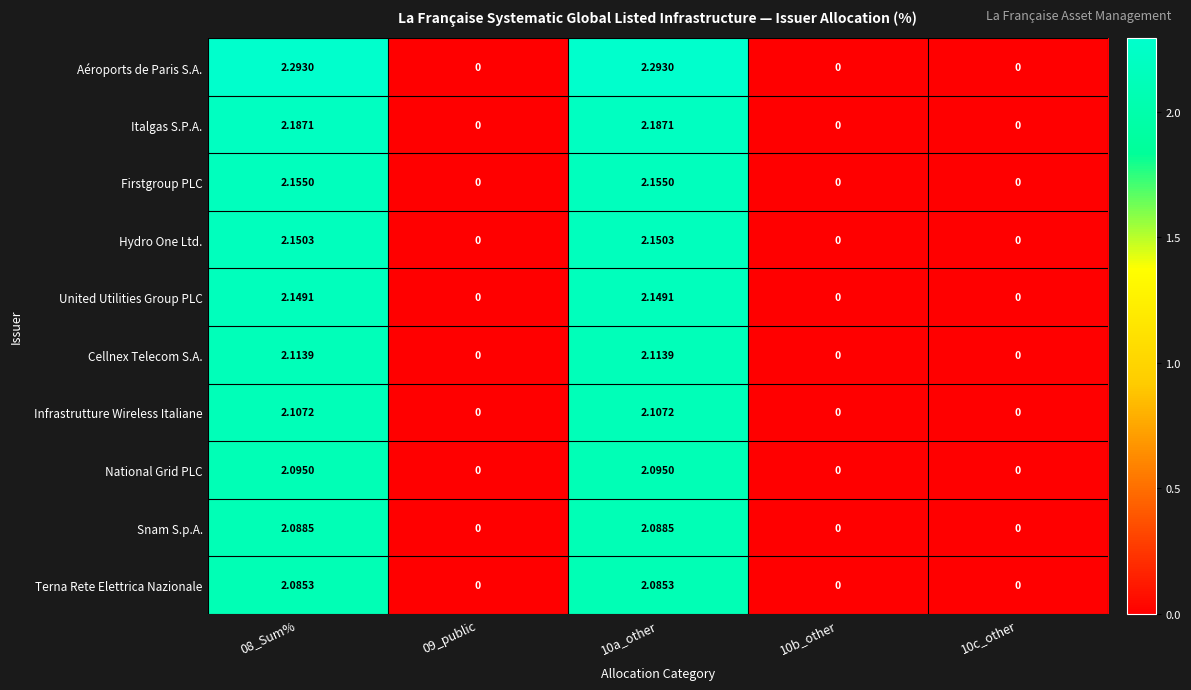

At how many categories does at least one series exceed 2?

2